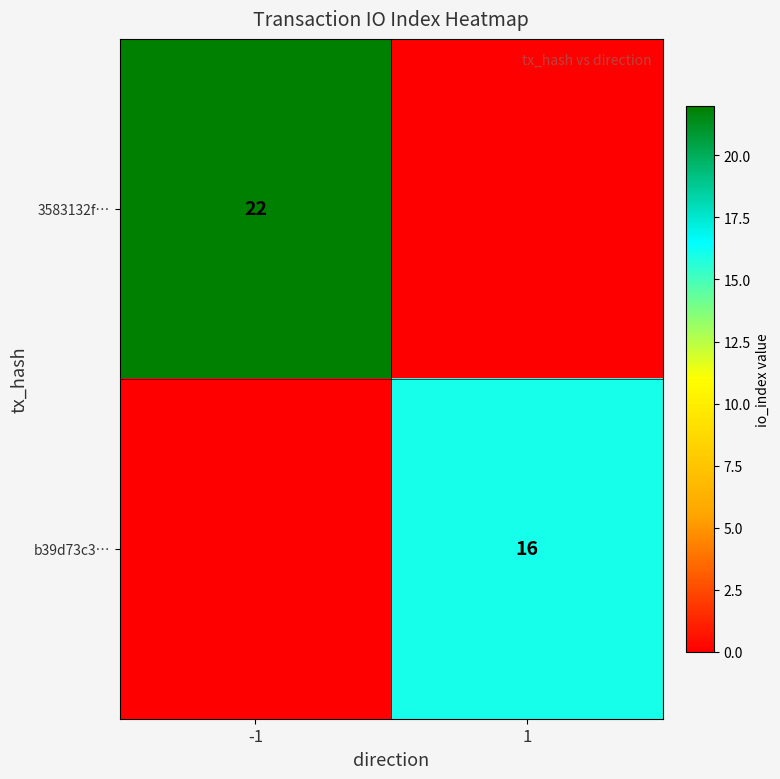

The value of 3583132f… at -1 is 10. True or false?

False